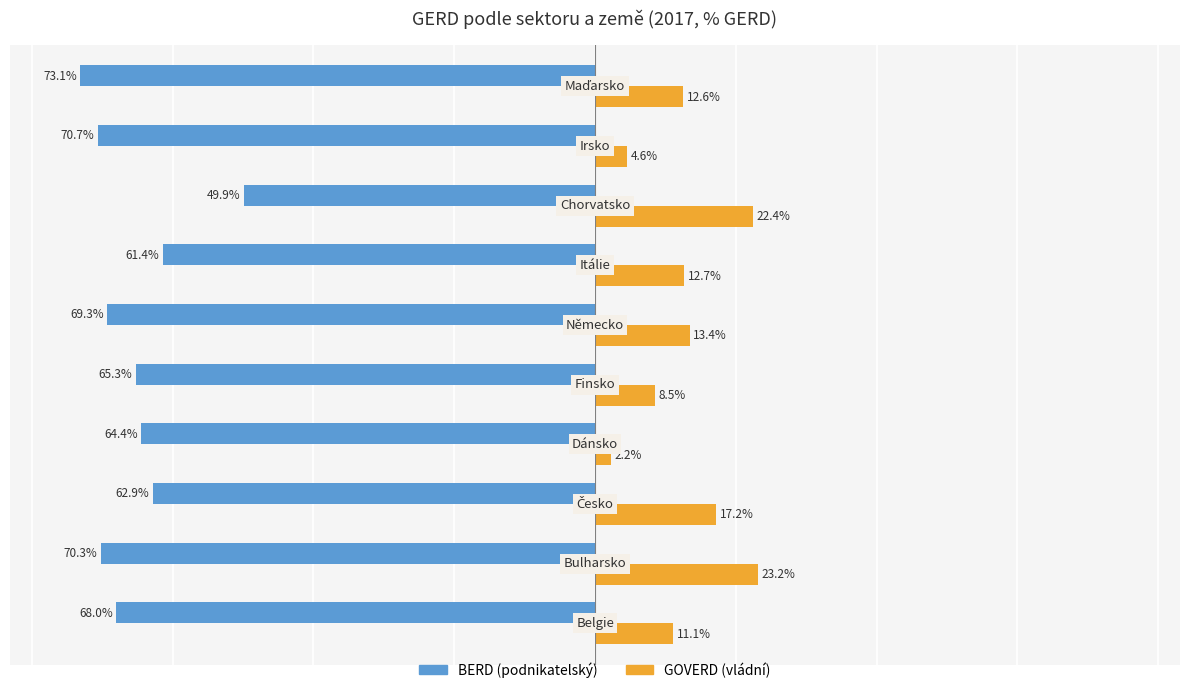

Which series has the widest spread of values?

BERD (podnikatelský)